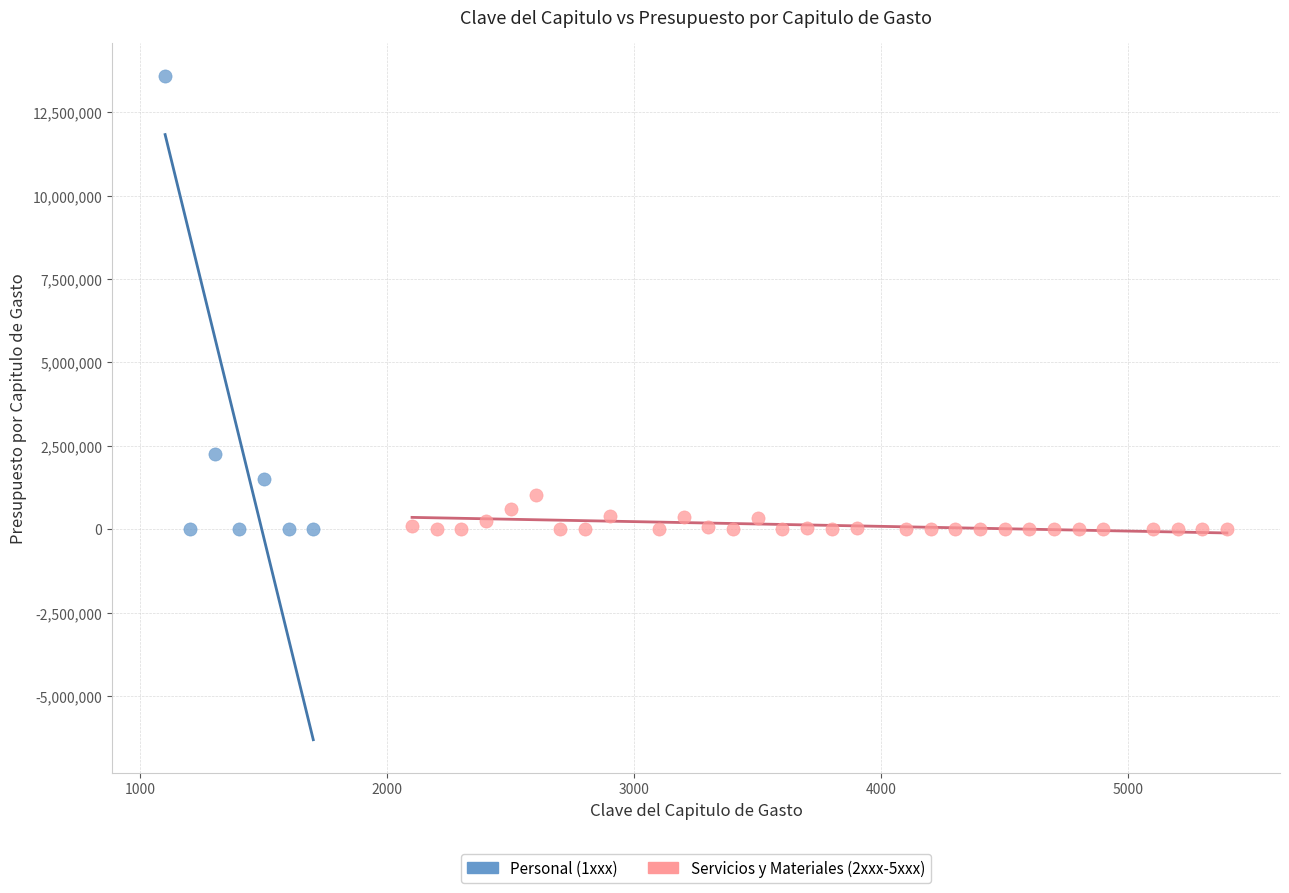

Which series has the largest Y range (max minus min)?

Personal (1xxx)